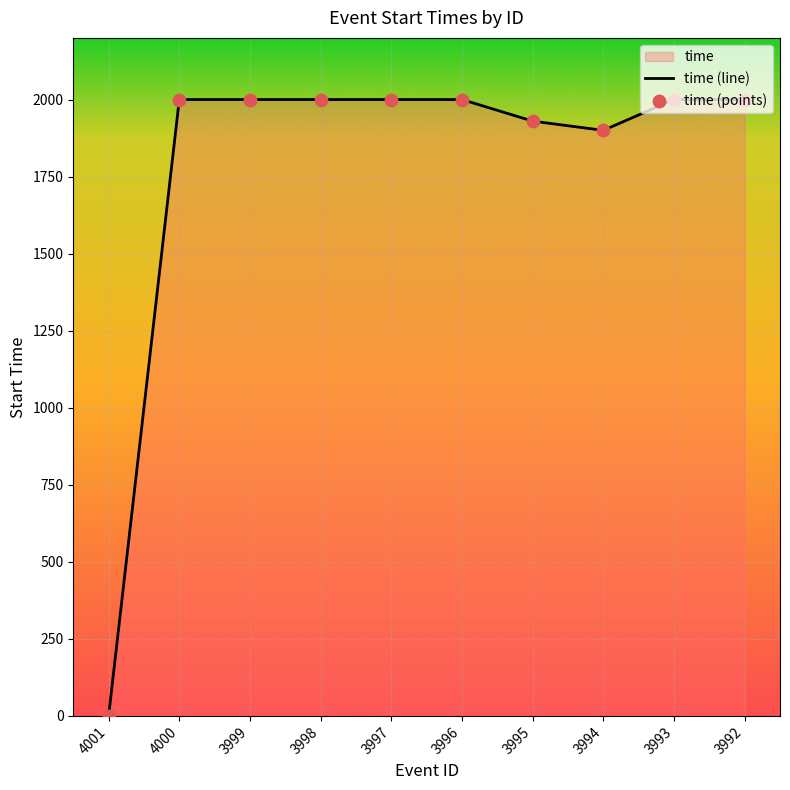

Which series has the largest Y range (max minus min)?

time (line)